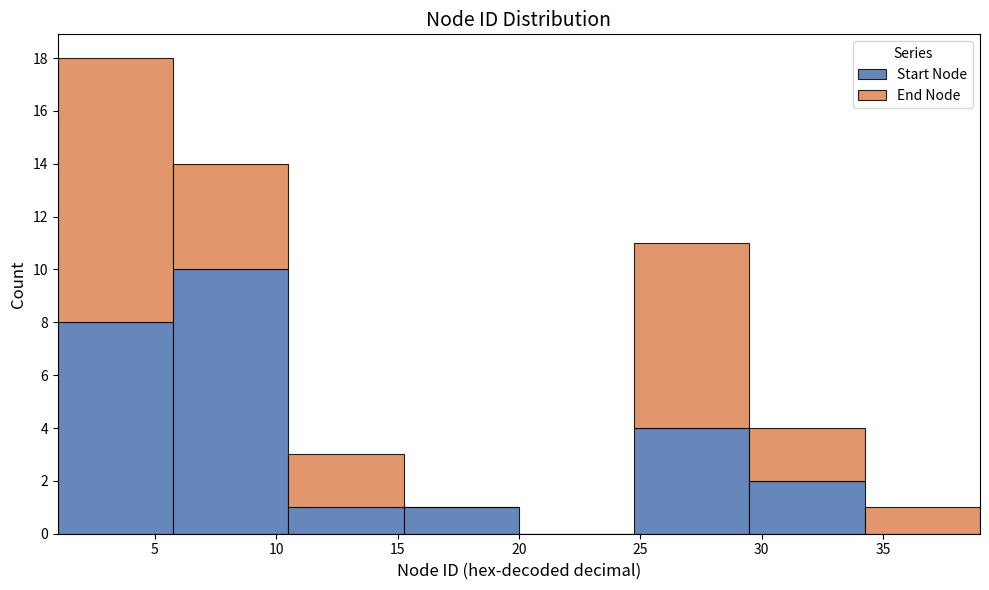

Reading left to right, list every stacked bar in this chart as the range it spans on the x-axis followed by its total height. Neither the bar edges nor the heights are printed on the chart, so give them approximately, as read against the axes.

1.00 to 5.75: 18
5.75 to 10.50: 14
10.50 to 15.25: 3
15.25 to 20.00: 1
20.00 to 24.75: 0
24.75 to 29.50: 11
29.50 to 34.25: 4
34.25 to 39.00: 1